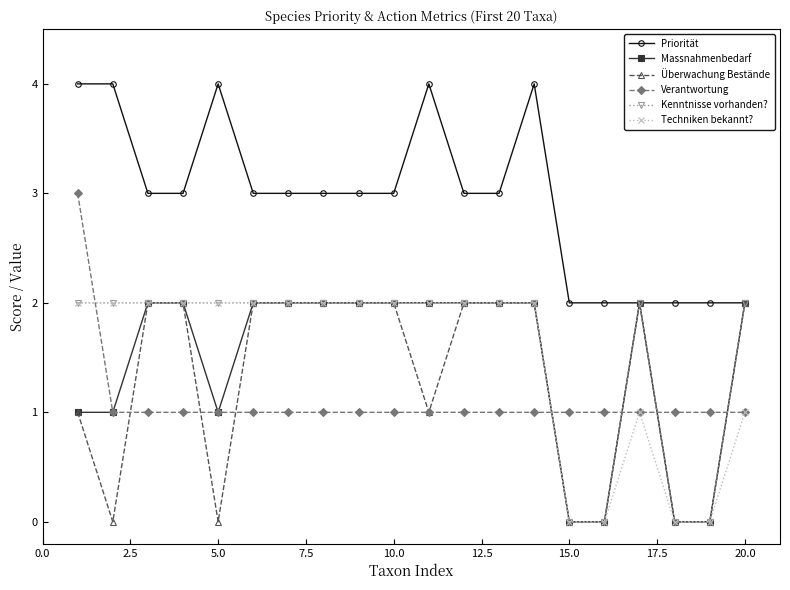

What is the value of the Kenntnisse vorhanden? point at the 5th from the left?

2